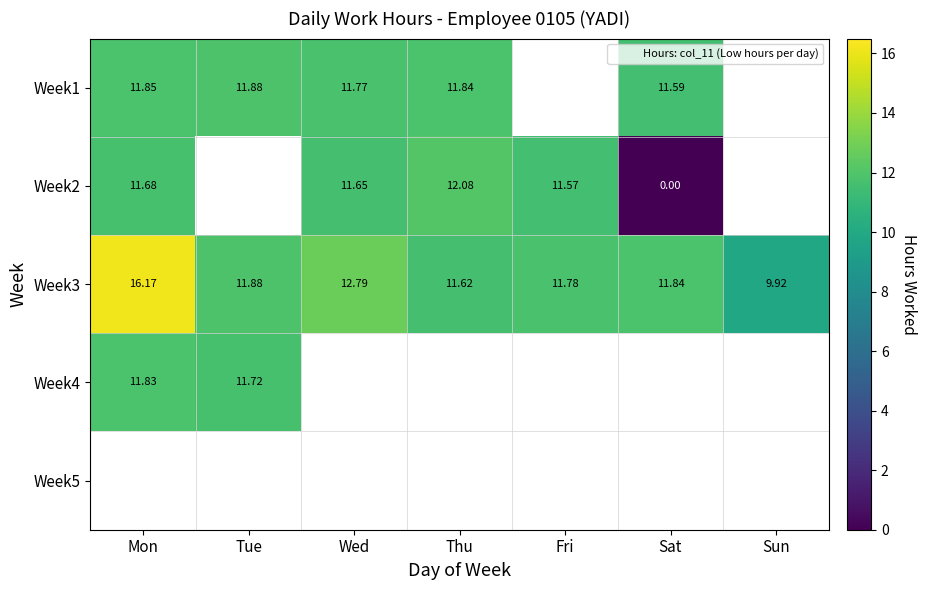

Is it true that Week4 equals 11.7 at Tue?

True